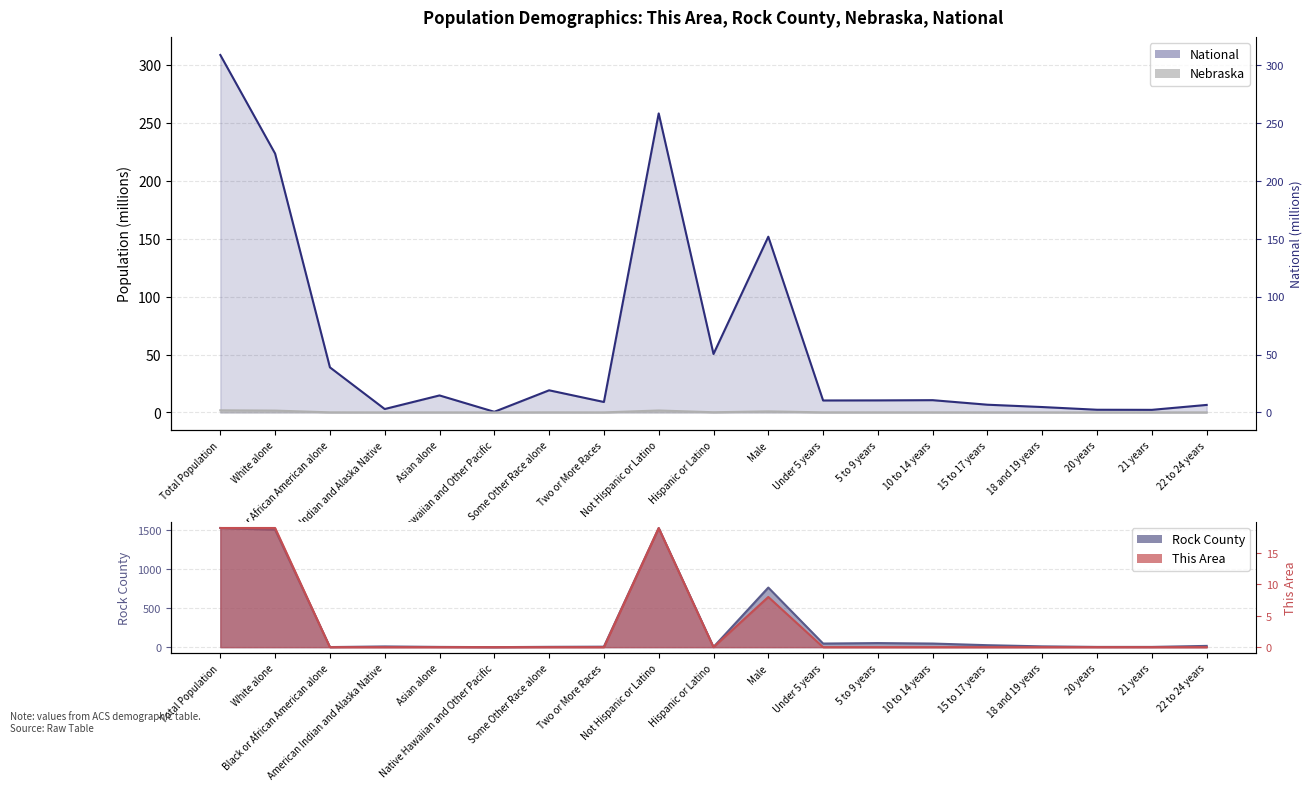

True or false: National and This Area intersect in this chart.

False